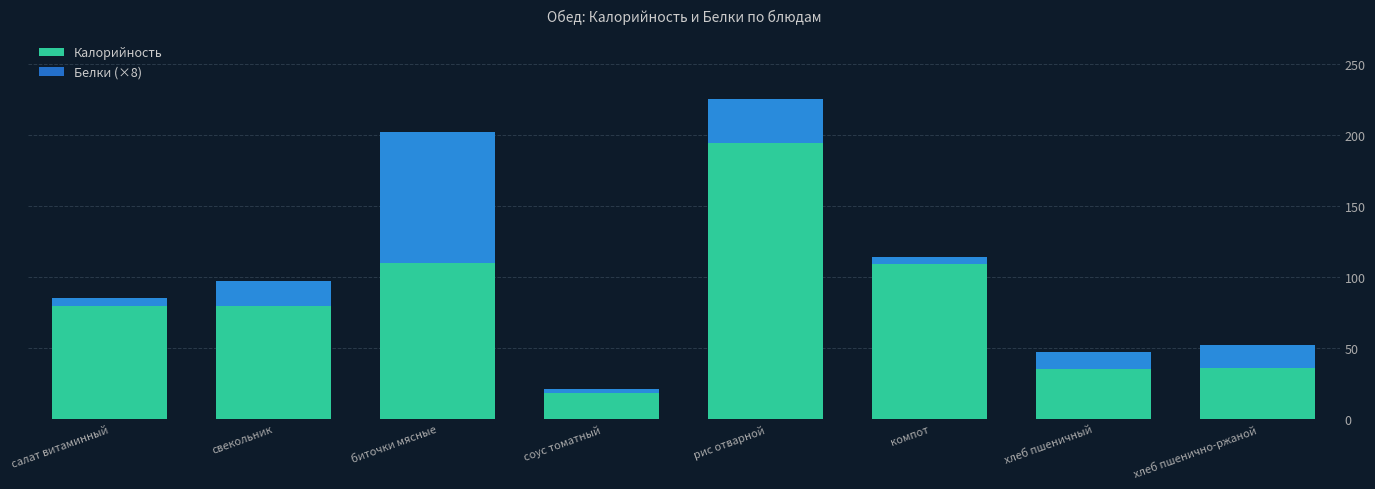

The value of Белки (×8) at биточки мясные is 92.0. True or false?

True